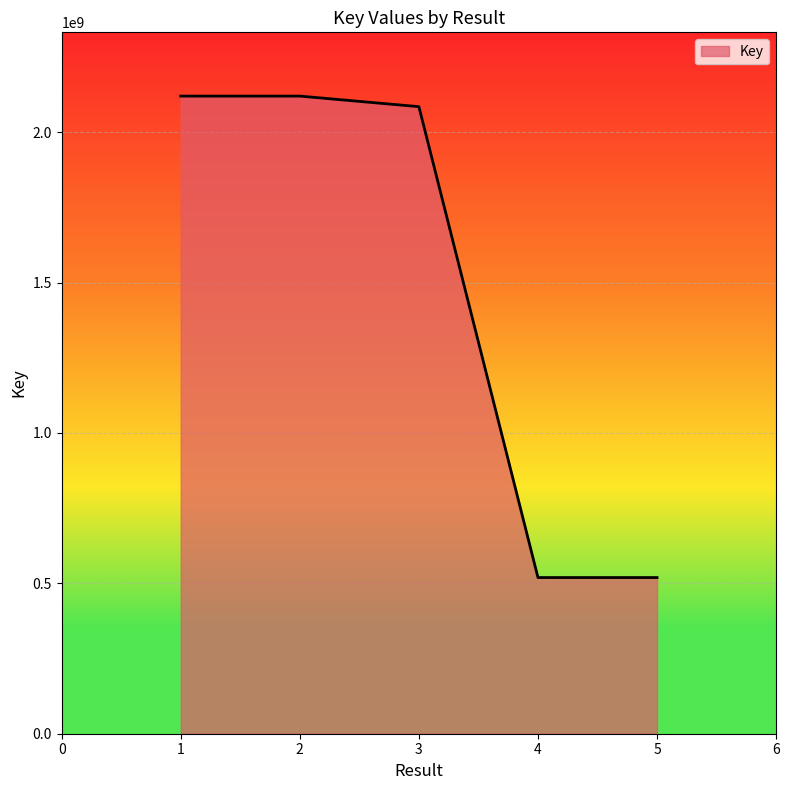

At which label is the value closest to 1319566148?

3